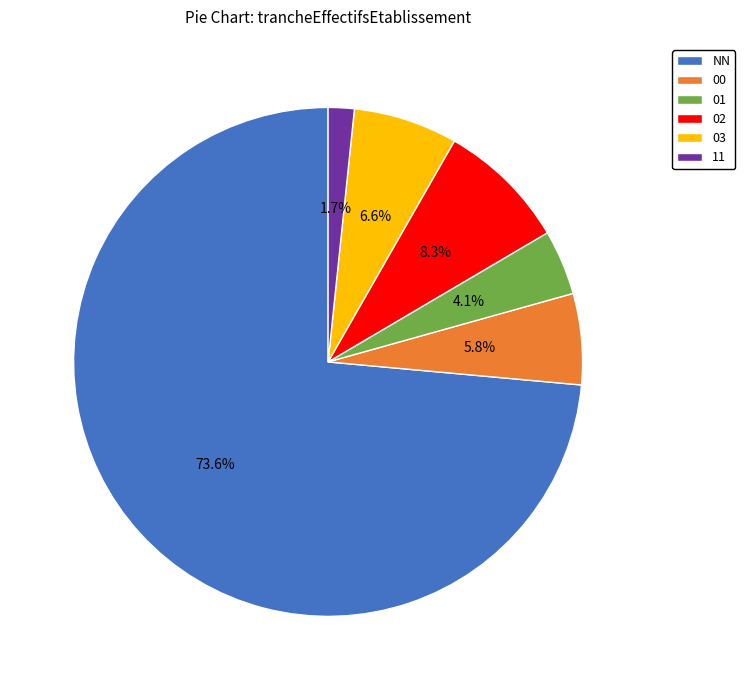

Does any single category account for the majority?

Yes